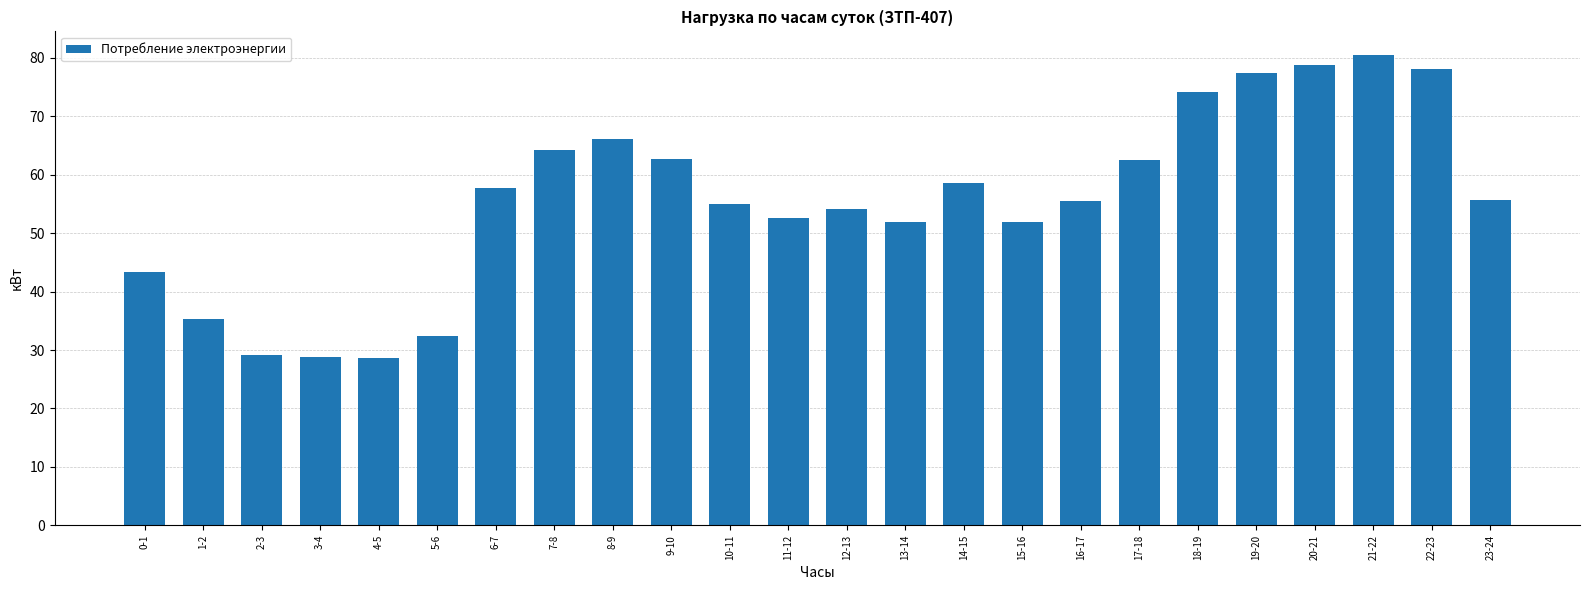

Where does the data first go above 55?

6-7